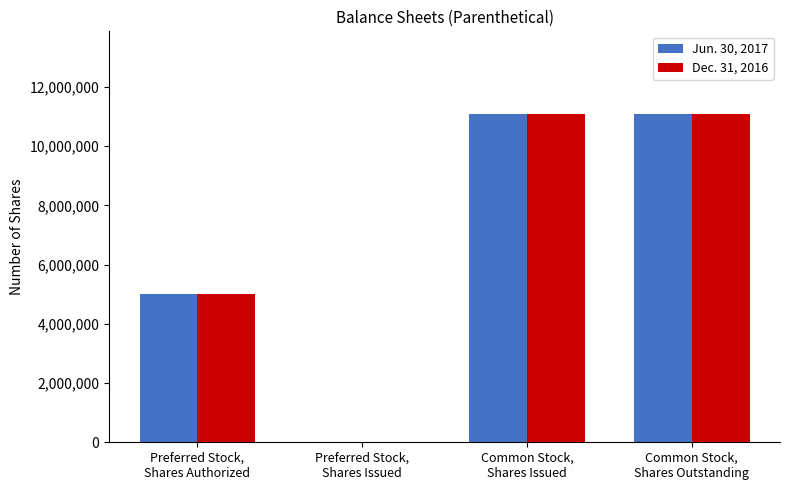

Reading left to right, transcribe all the data shown in this chart.

Jun. 30, 2017: 5000000	0	11103237	11103237
Dec. 31, 2016: 5000000	0	11103237	11103237